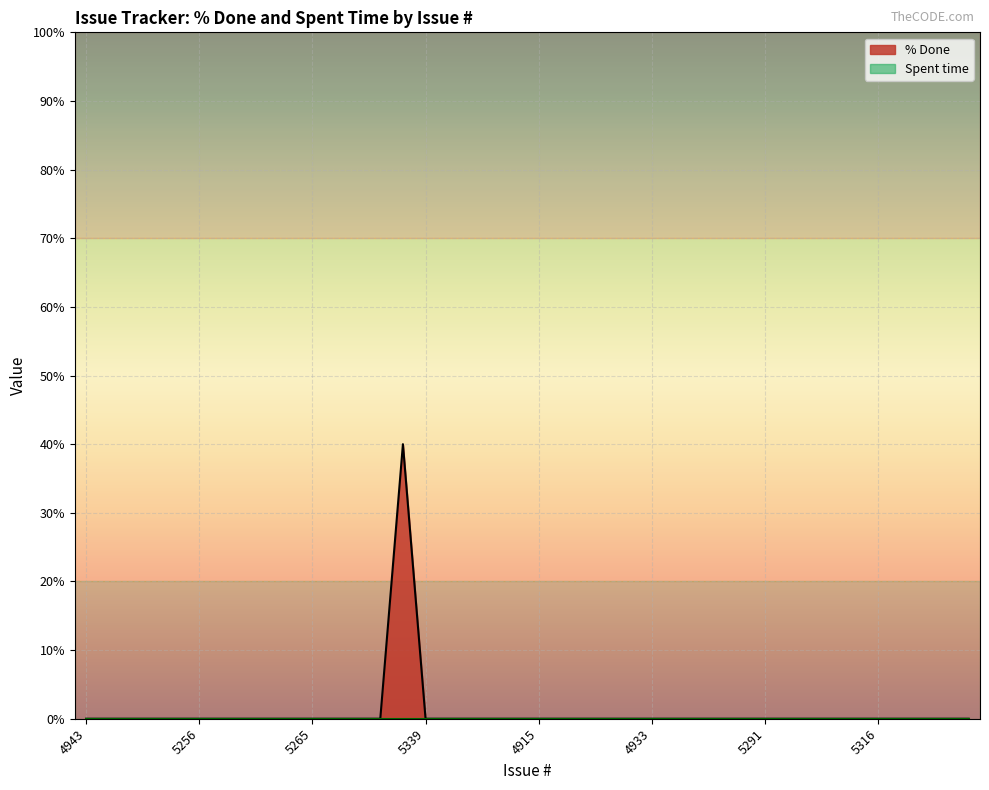

Reading left to right, transcribe all the data shown in this chart.

4943=0	5225=0	5235=0	5236=0	5255=0	5256=0	5257=0	5258=0	5259=0	5263=0	5265=0	5306=0	5315=0	5321=0	5327=40	5339=0	5340=0	4890=0	4908=0	4914=0	4915=0	4925=0	4926=0	4931=0	4932=0	4933=0	4967=0	4972=0	4979=0	4984=0	5291=0	5292=0	5301=0	5303=0	5312=0	5316=0	5317=0	5318=0	5326=0	5331=0